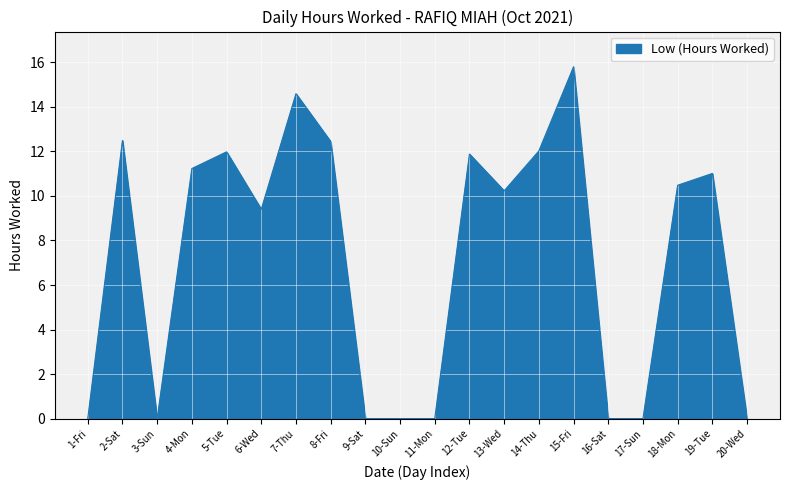

What is the difference between the maximum and second lowest values?

15.8